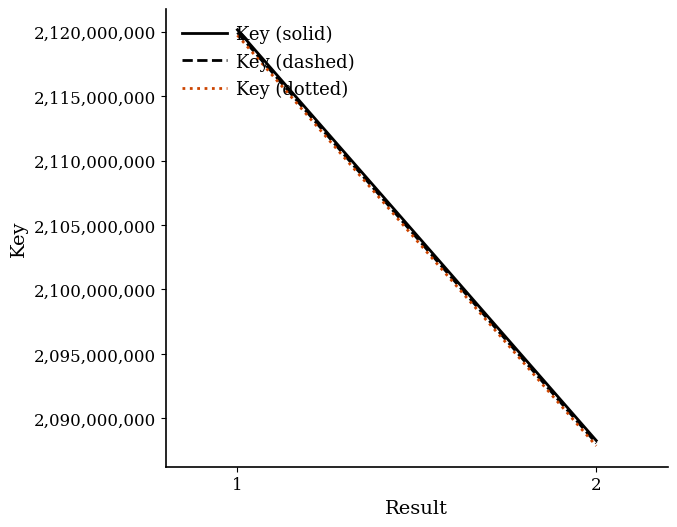

Which series changed the most between 1 and 2?

Key (solid)